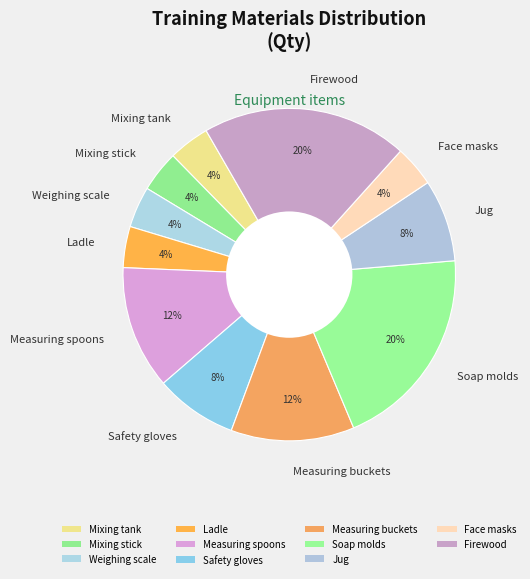

Do Mixing stick and Jug together represent more than half of the pie?

No